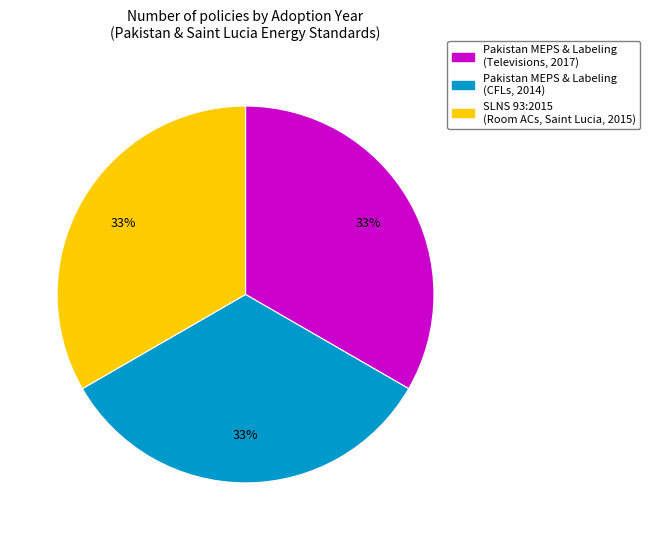

True or false: Pakistan MEPS & Labeling (Televisions, 2017) accounts for 23% of the total.

False